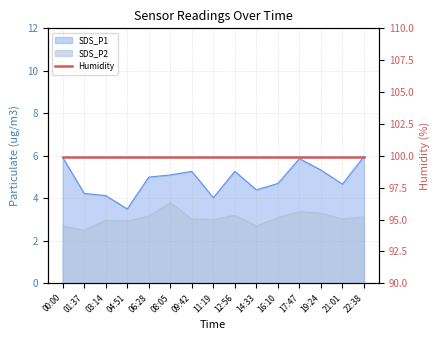

True or false: SDS_P1 and SDS_P2 cross at least once.

False